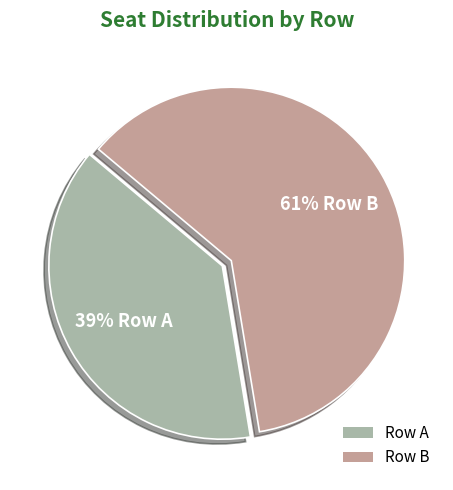

The Row B slice represents 61% of the pie. True or false?

True